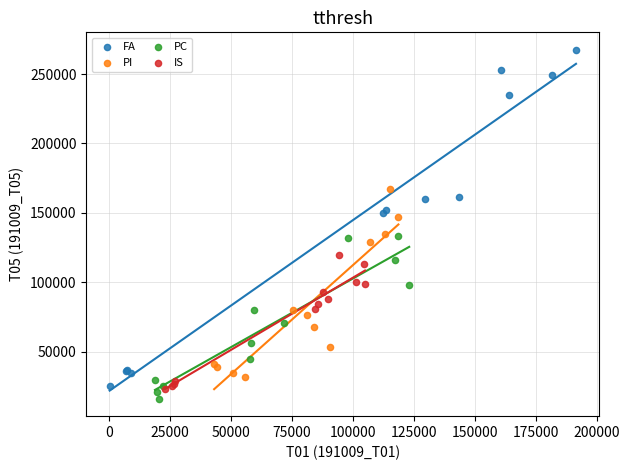

Which series has the largest Y range (max minus min)?

FA